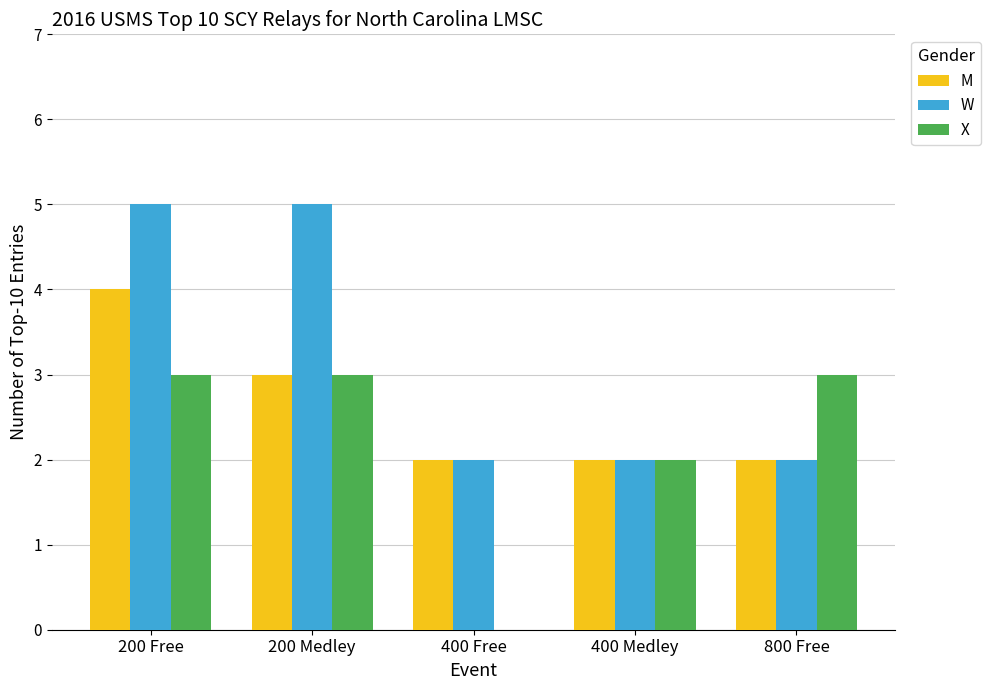

What is the maximum value shown in the chart?

5